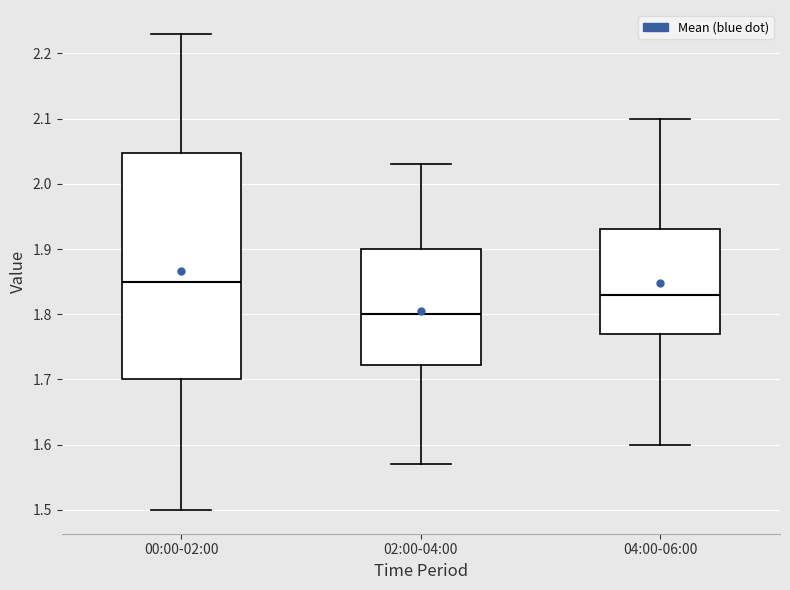

Reading left to right, transcribe this box plot: for each box, give where its median line is, the range the box spans, and where its two whiskers end, as read against the y-axis. The values are not printed on the chart, so give them approximately, as read against the axis.

00:00-02:00: median 1.85, box 1.70 to 2.05, whiskers 1.50 to 2.23
02:00-04:00: median 1.80, box 1.72 to 1.90, whiskers 1.57 to 2.03
04:00-06:00: median 1.83, box 1.77 to 1.93, whiskers 1.60 to 2.10